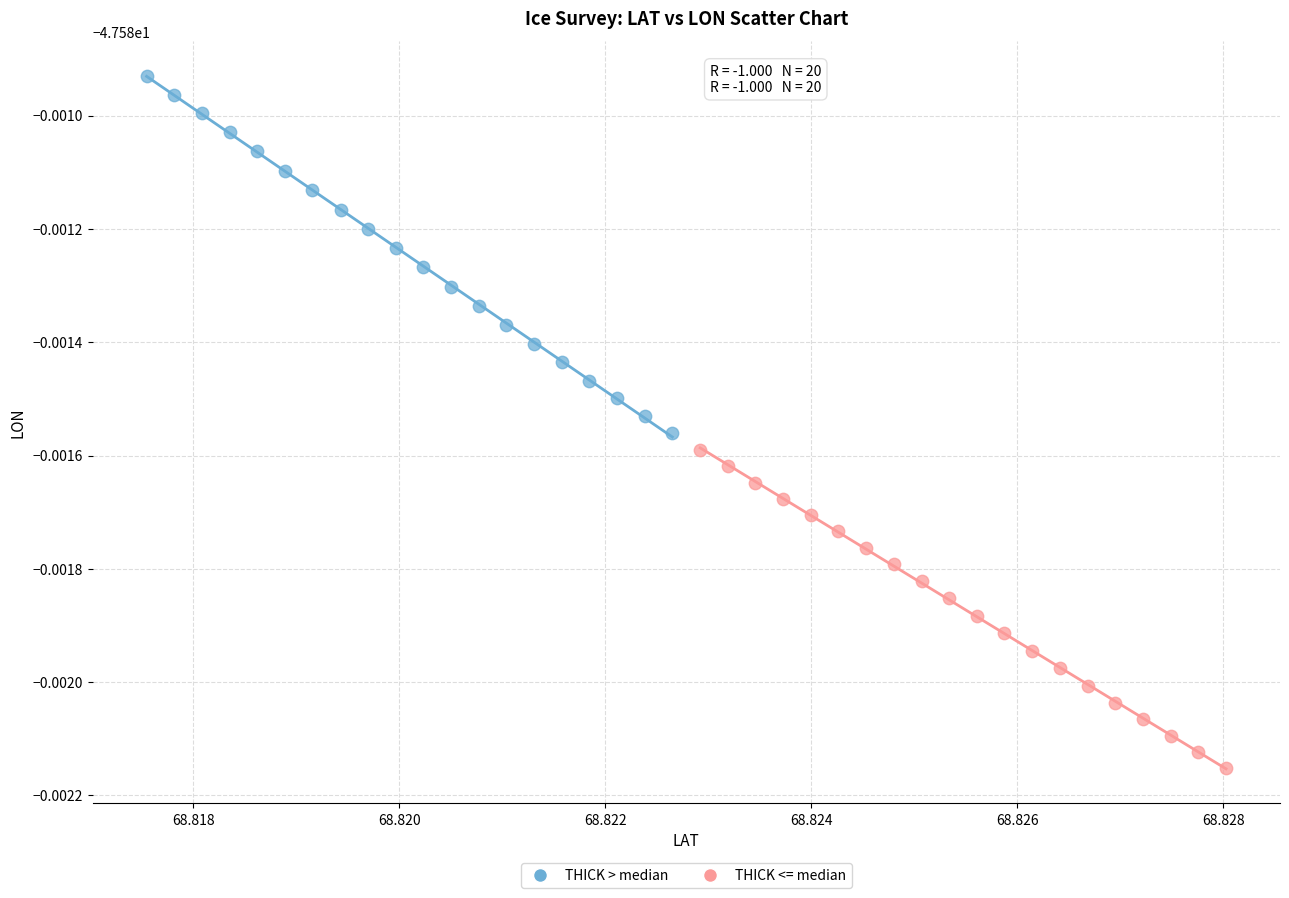

What are all the series names shown in the legend?

THICK > median, THICK <= median